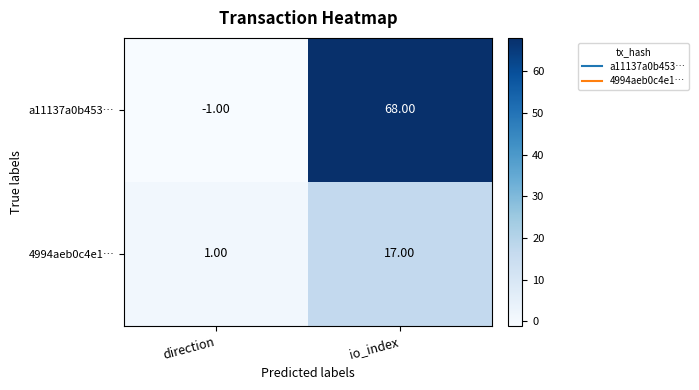

Which series has the widest spread of values?

a11137a0b453…